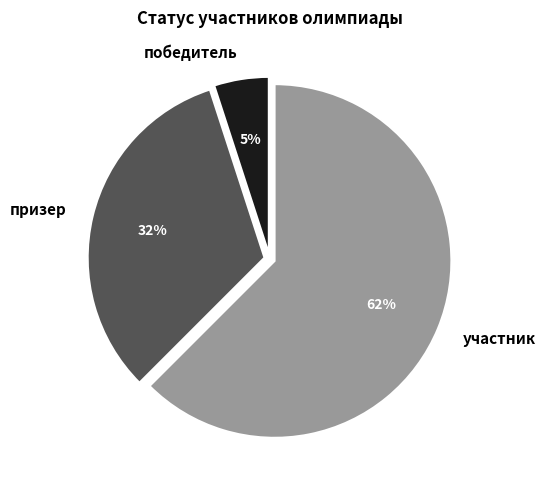

Is there a majority slice in this chart?

Yes